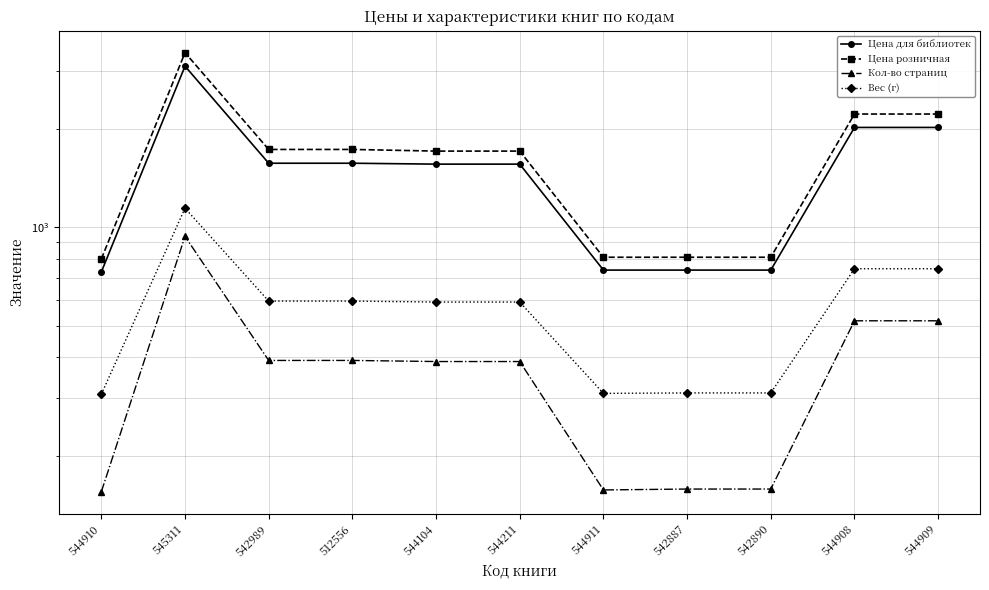

What is the minimum value for Кол-во страниц?

155